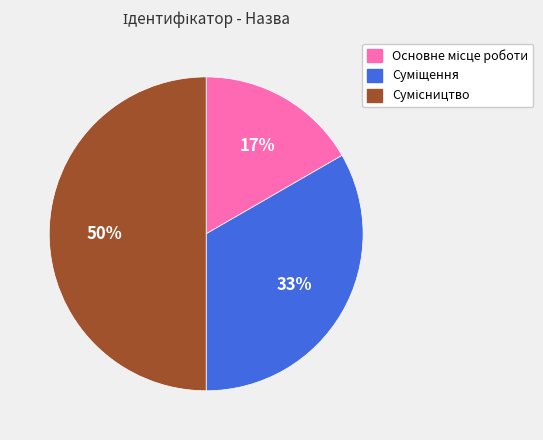

To the nearest percent, what is the average slice percentage?

33%